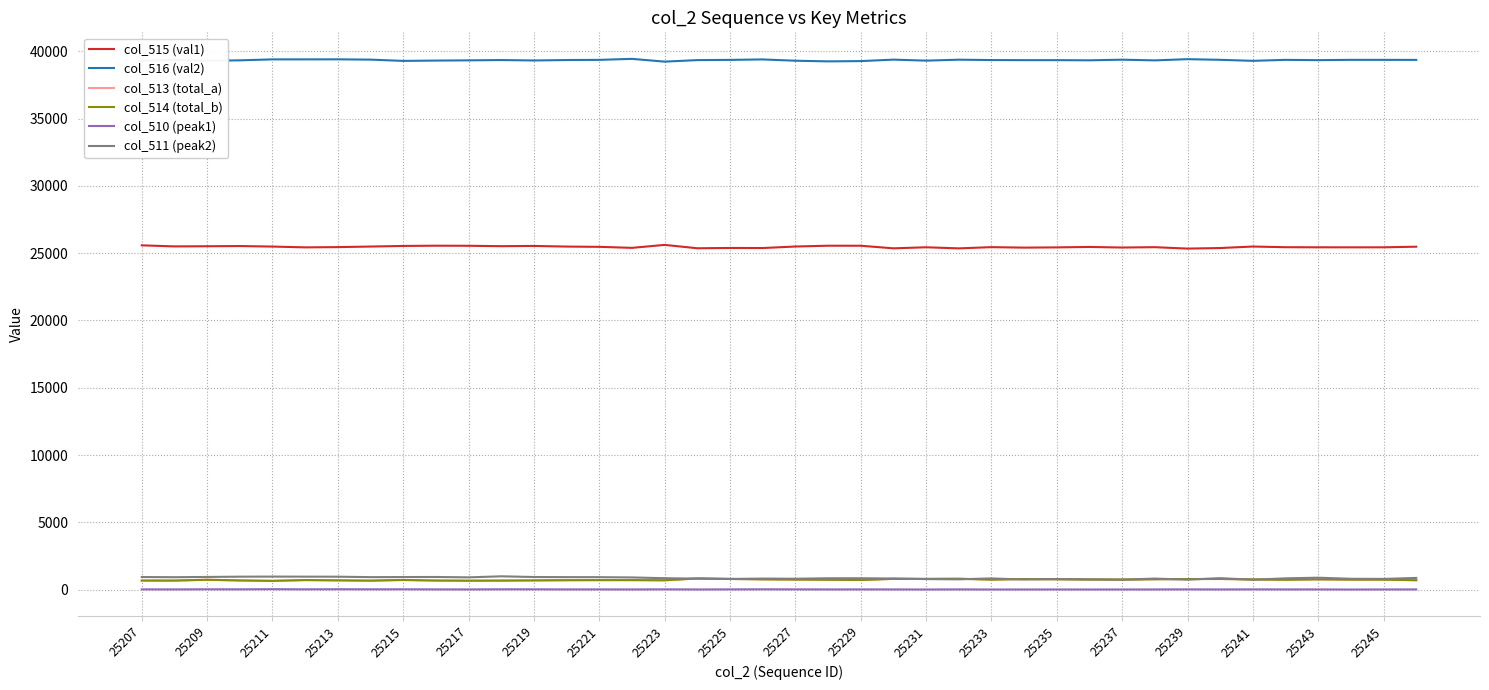

True or false: col_516 (val2) and col_515 (val1) intersect in this chart.

False